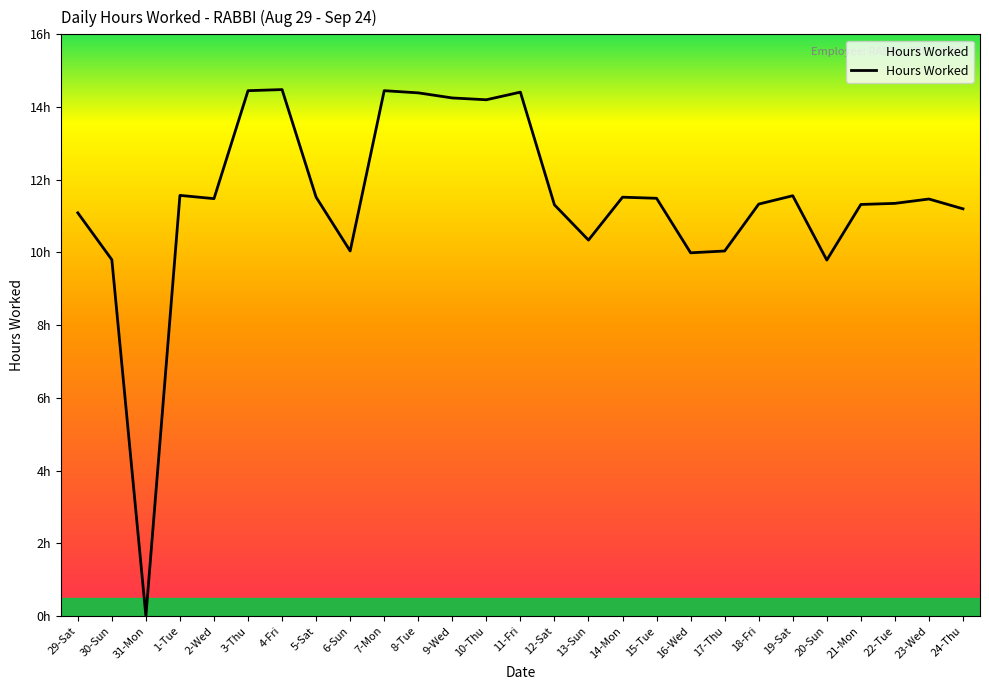

What is the sum of all values?

308.8